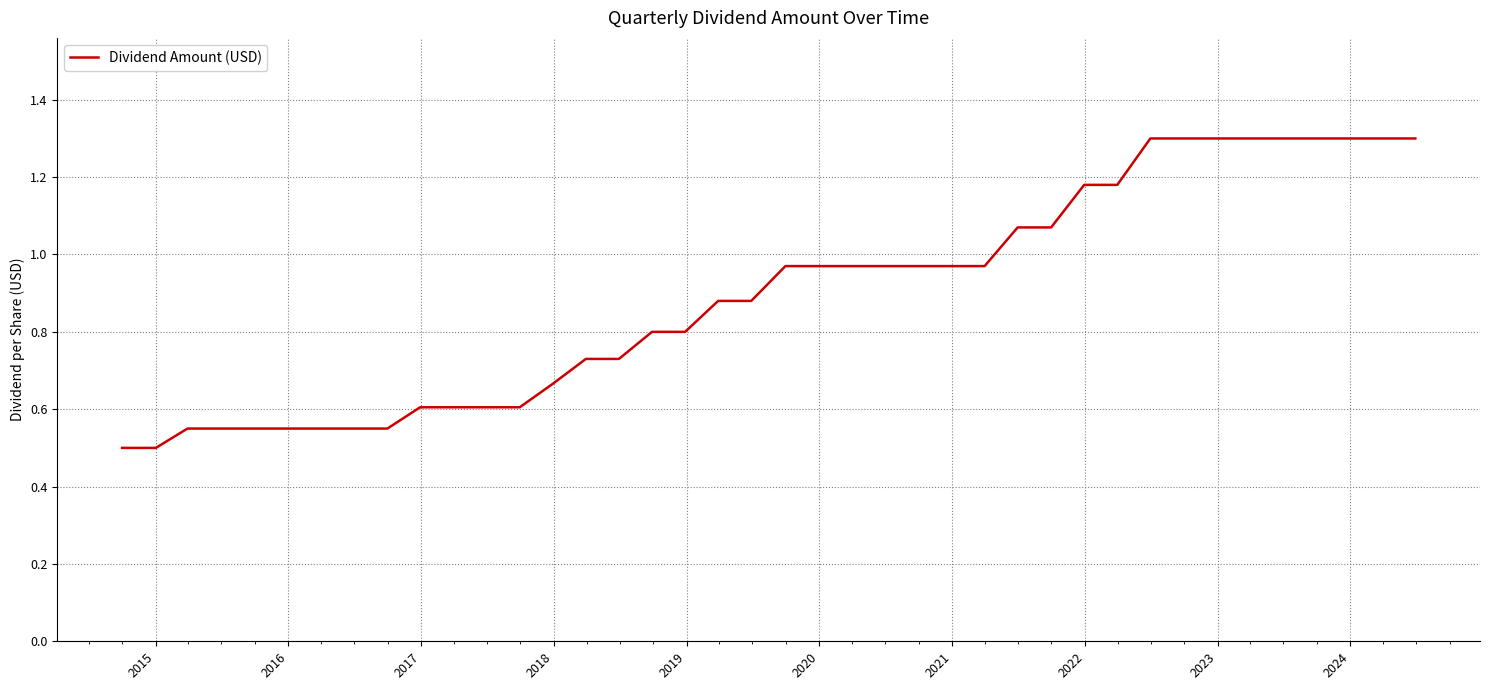

What is the minimum value shown in the chart?

0.5